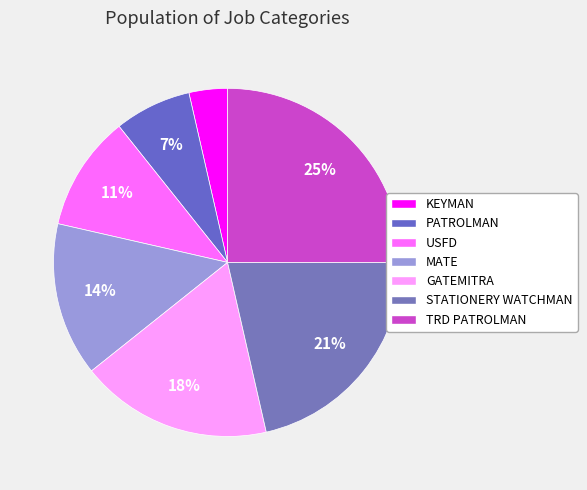

To the nearest percent, what portion does PATROLMAN represent?

7%